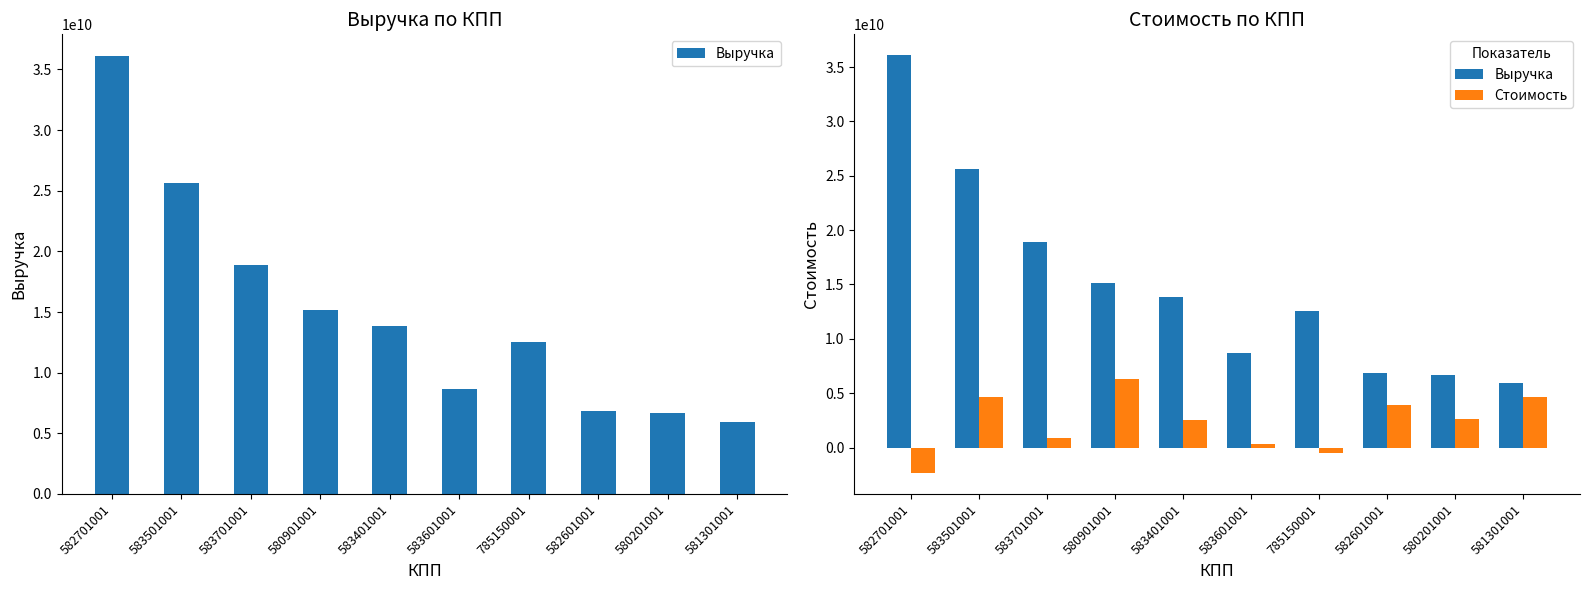

Is the value of Стоимость at 582701001 greater than the value of Выручка at 583501001?

No